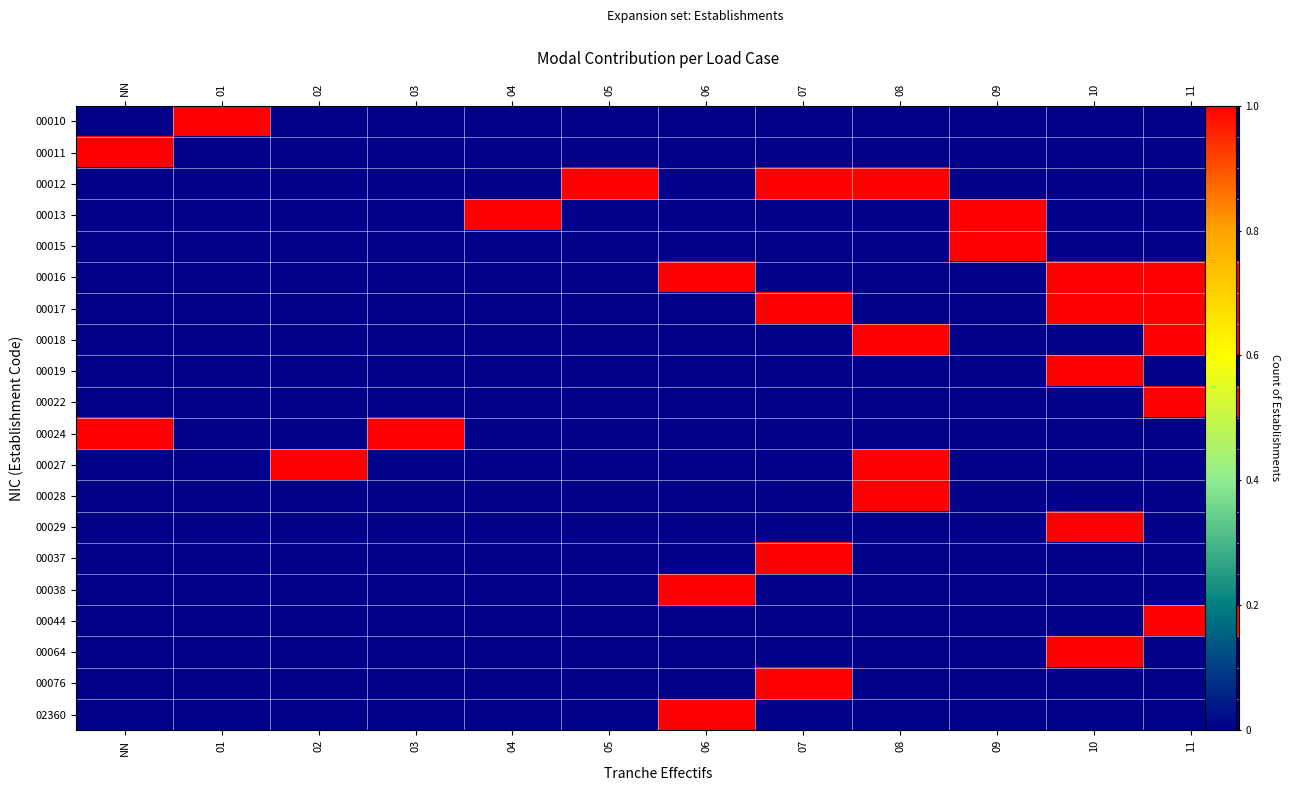

What is the difference between the maximum and minimum values in the 00019 series?

1